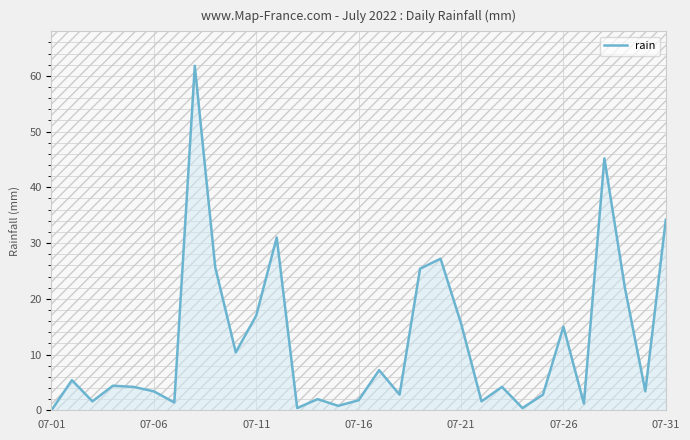

What is the greatest value displayed?

61.8